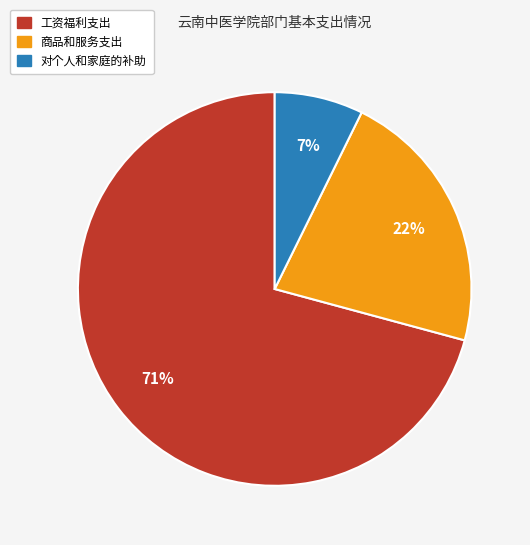

How many segments does this pie chart have?

3